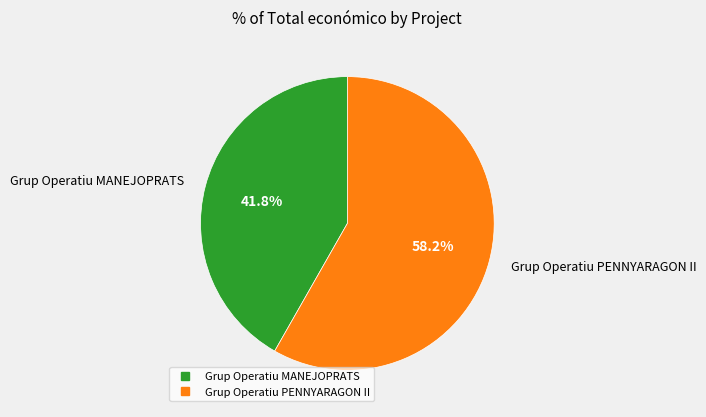

Do Grup Operatiu MANEJOPRATS and Grup Operatiu PENNYARAGON II together represent more than half of the pie?

Yes